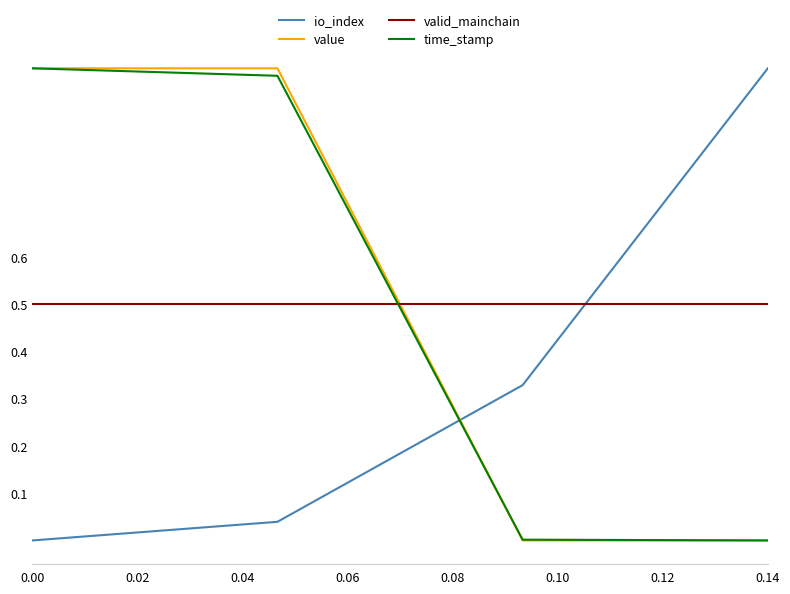

True or false: valid_mainchain and io_index cross at least once.

True